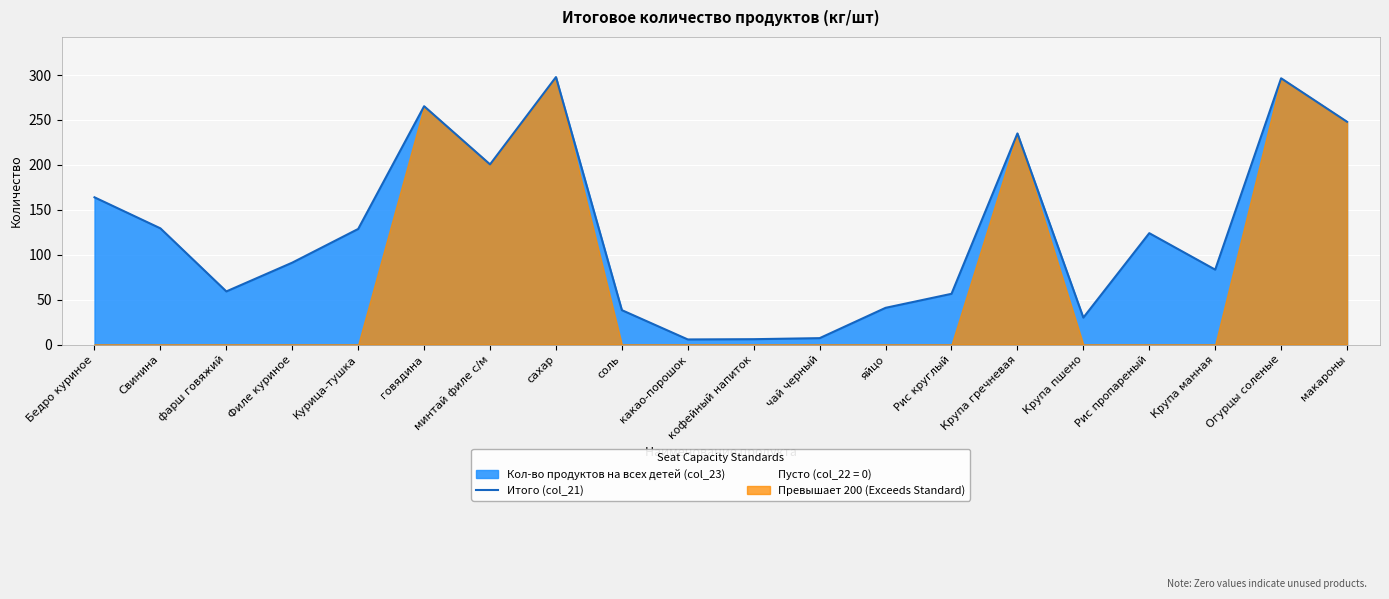

What is the value of the 20th point from the left?

248.0